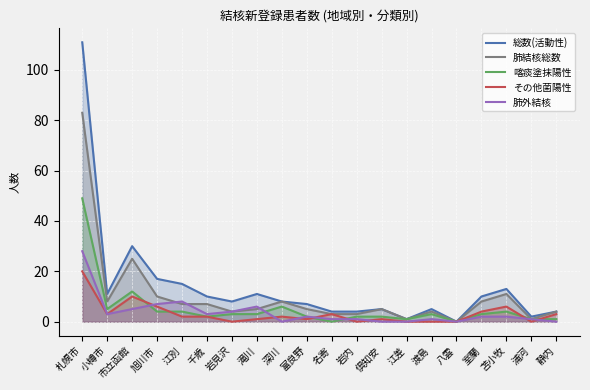

True or false: 肺結核総数 and 総数(活動性) cross at least once.

False